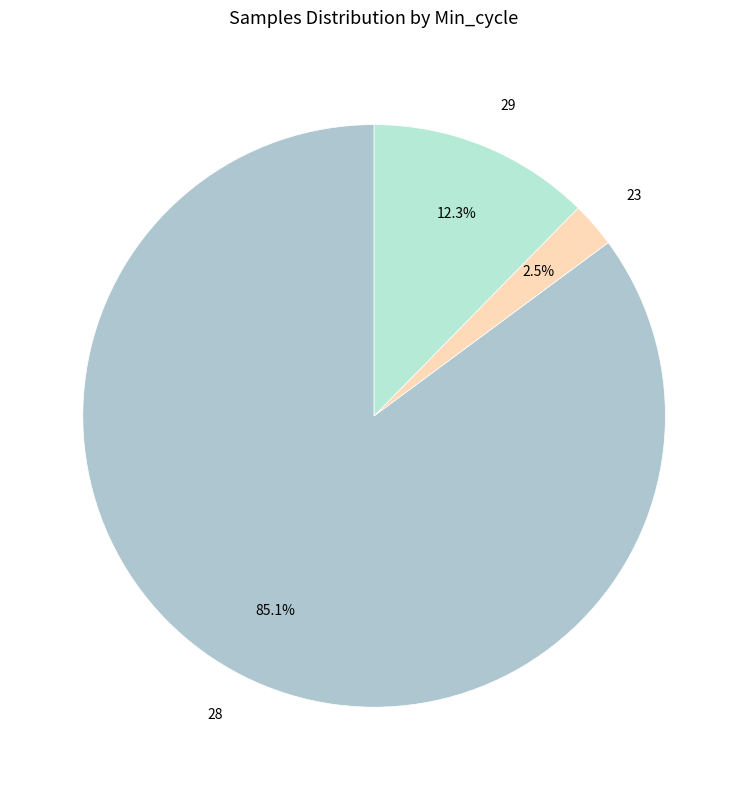

Combined, what portion of the pie is 29 and 28?

97.5%